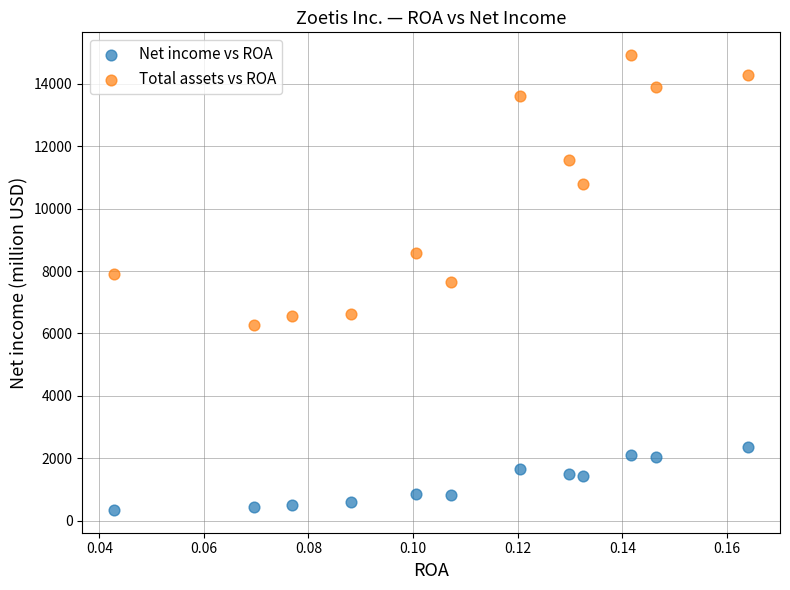

Which series contains the highest Y value?

Total assets vs ROA